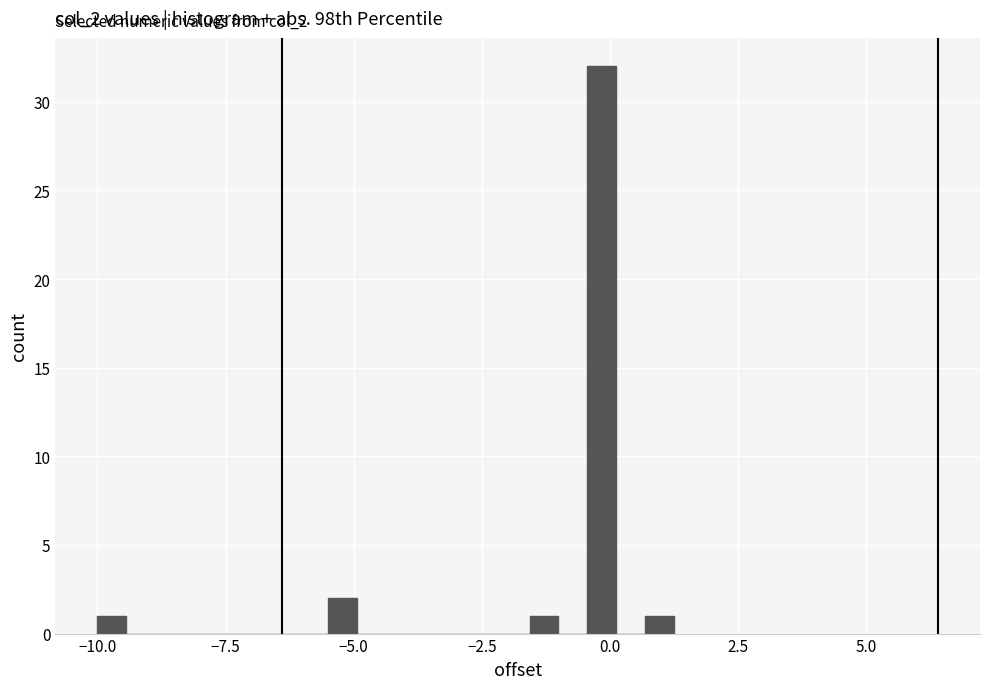

Around what value on the x-axis is the tallest bar? Give the approximate position of its centre, as read against the axis.

0.0